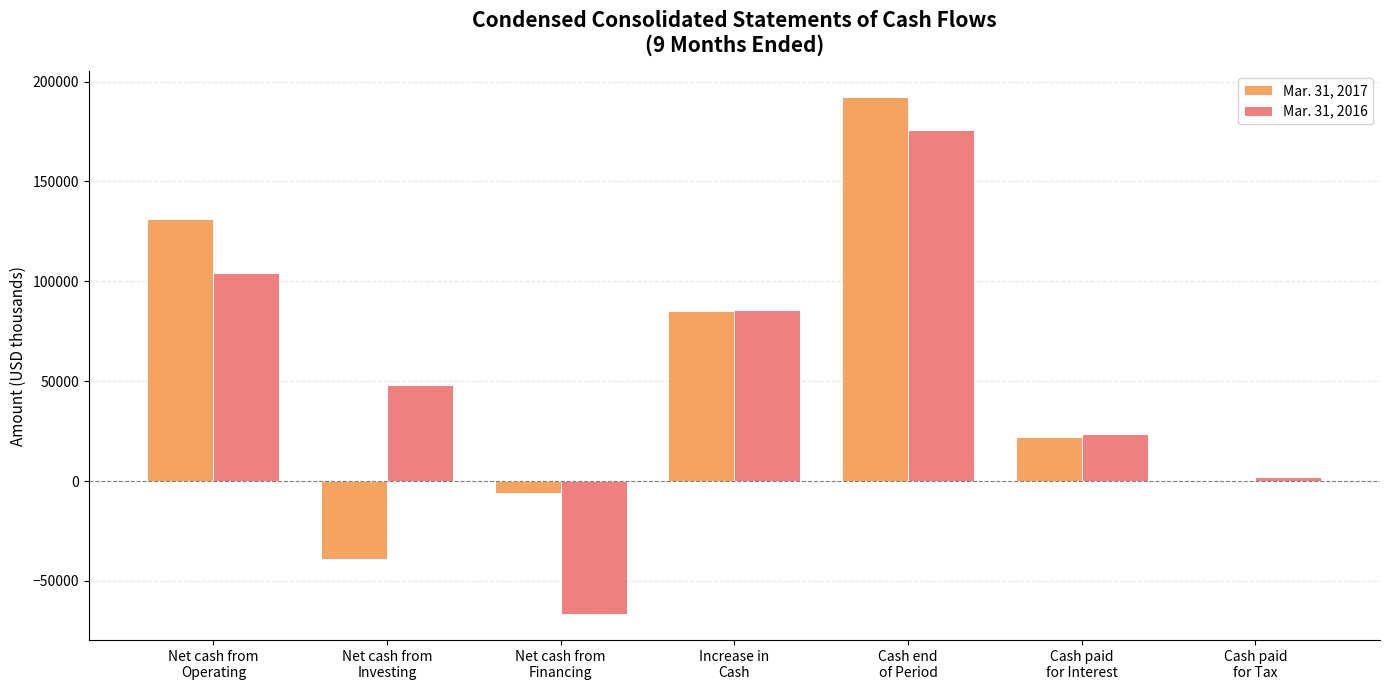

What is the greatest value displayed?

192200